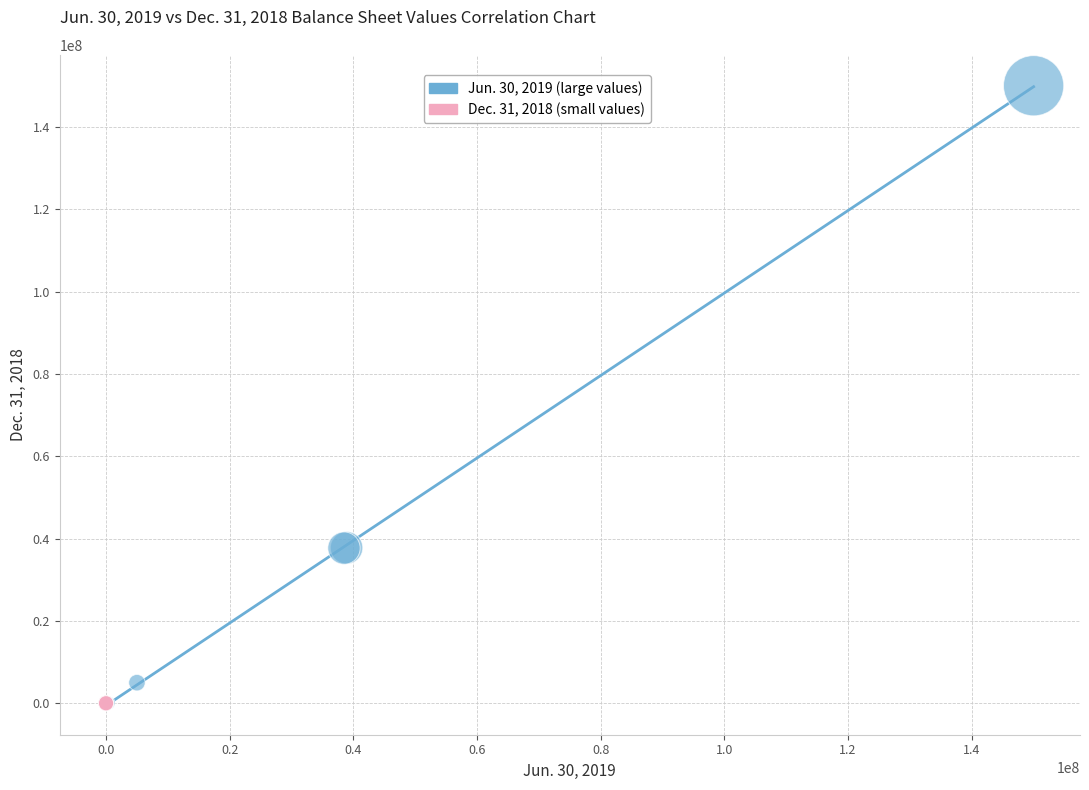

Which series contains the highest Y value?

Jun. 30, 2019 (large values)